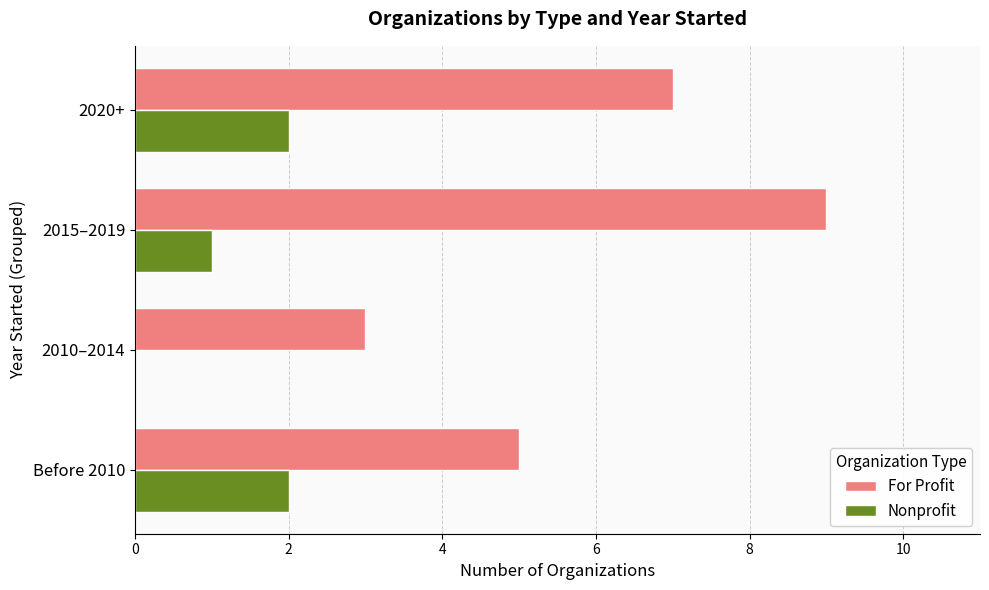

The Nonprofit series shows 1 at Before 2010. True or false?

False